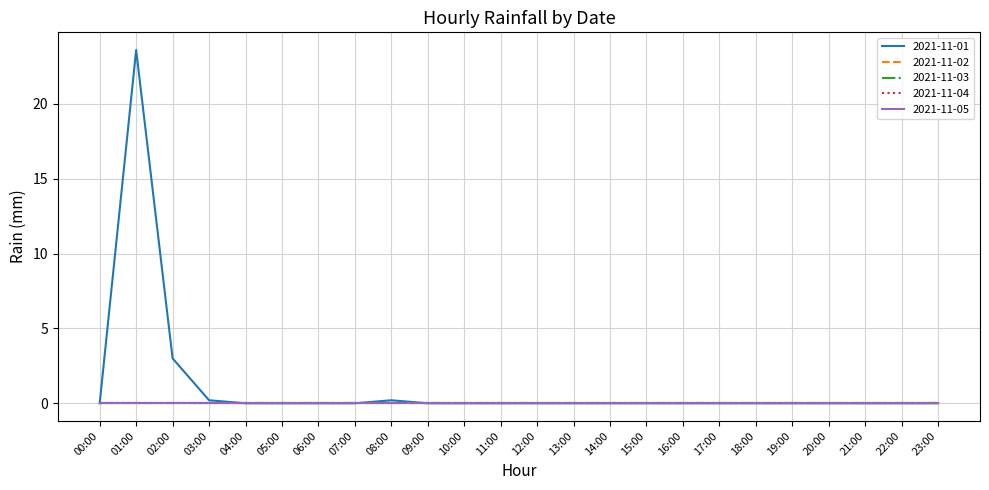

What position from the right is 22:00?

2